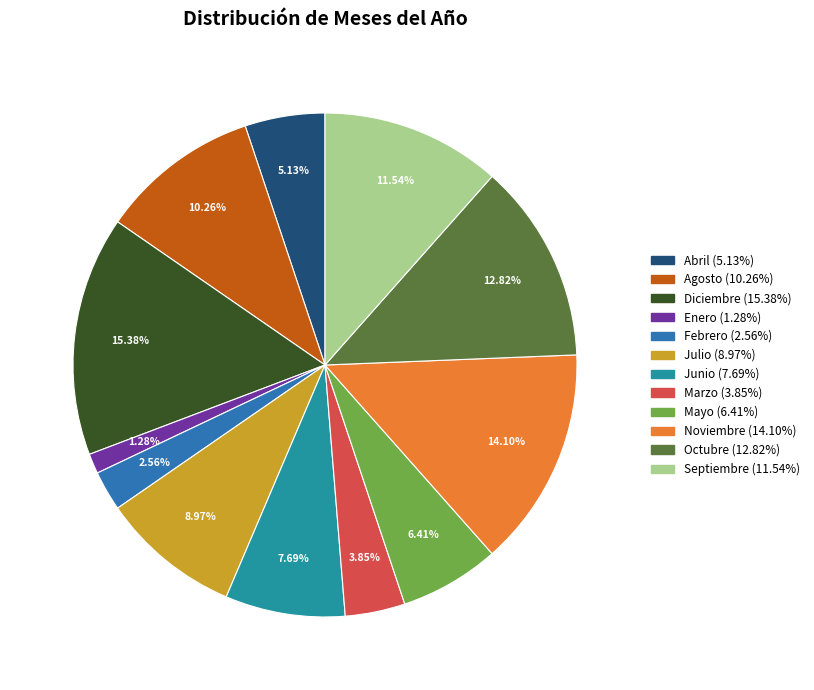

Which has a higher value, Septiembre or Febrero?

Septiembre